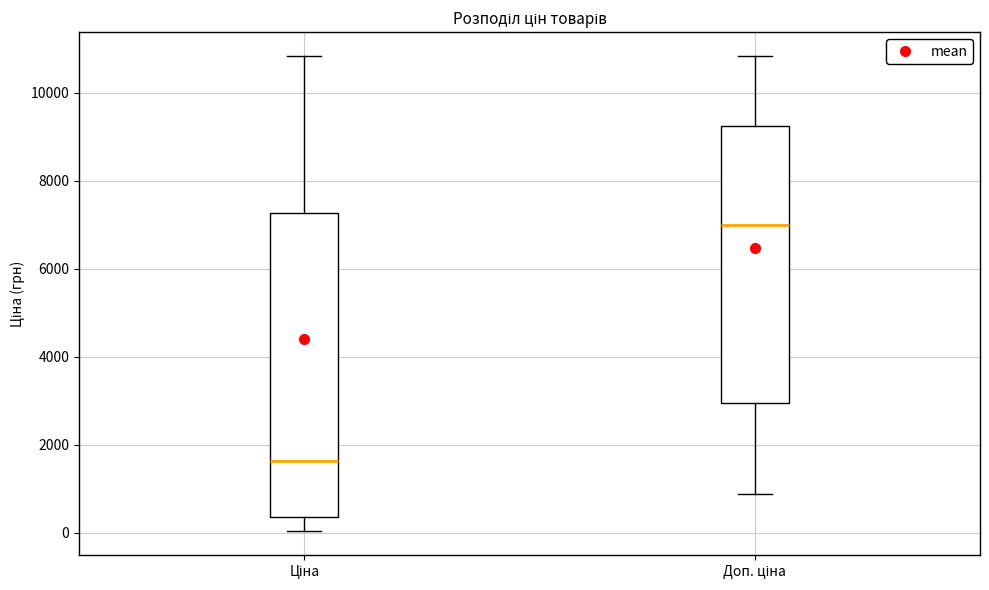

Reading left to right, transcribe this box plot: for each box, give where its median line is, the range the box spans, and where its two whiskers end, as read against the y-axis. The values are not printed on the chart, so give them approximately, as read against the axis.

Ціна: median 1600, box 400 to 7200, whiskers 0 to 10800
Доп. ціна: median 7000, box 3000 to 9200, whiskers 800 to 10800